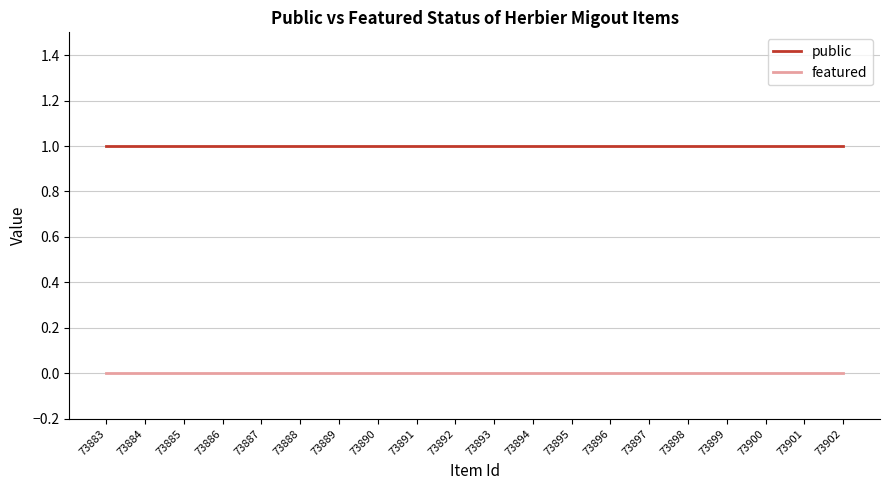

Rank the series at 73891 from lowest to highest value.

featured, public